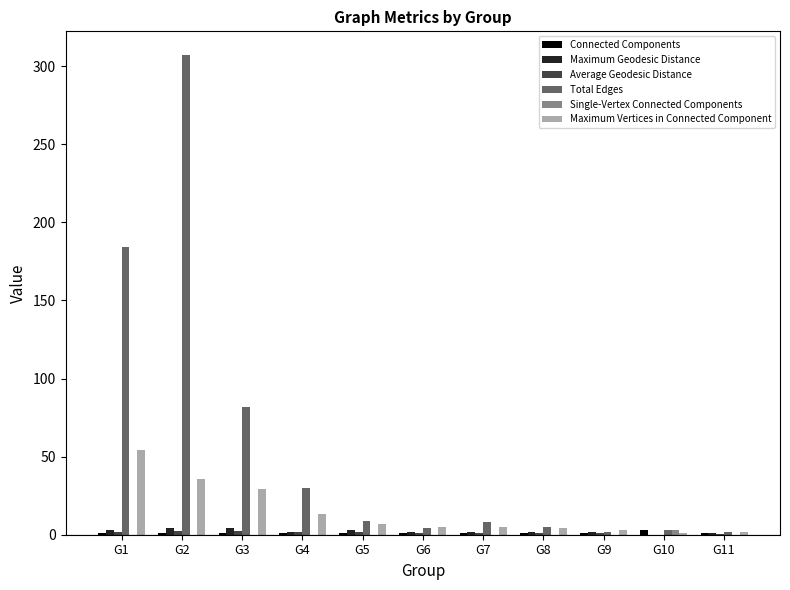

Which series has the largest range (max minus min)?

Total Edges